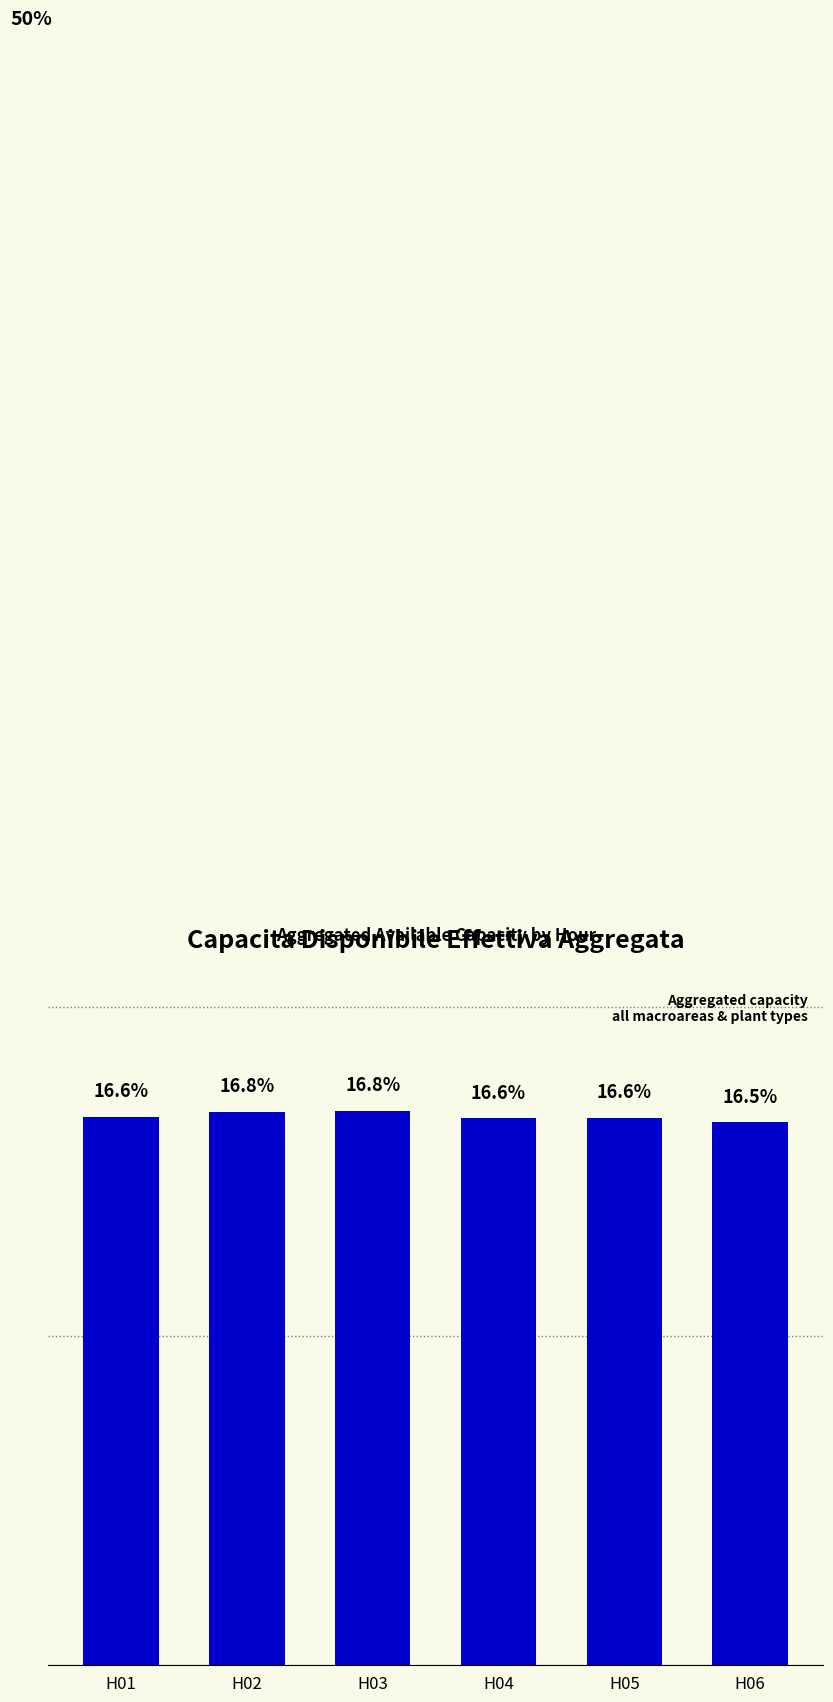

Which has a higher value, H02 or H04?

H02